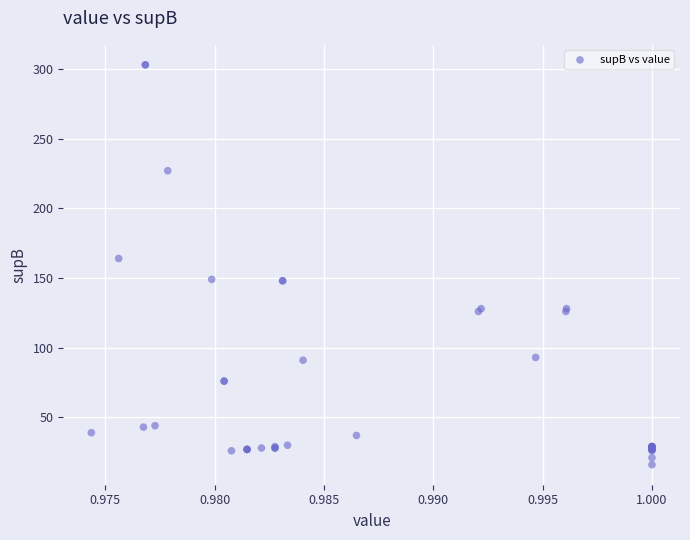

What Y value in the scatter plot is closest to 159?

164